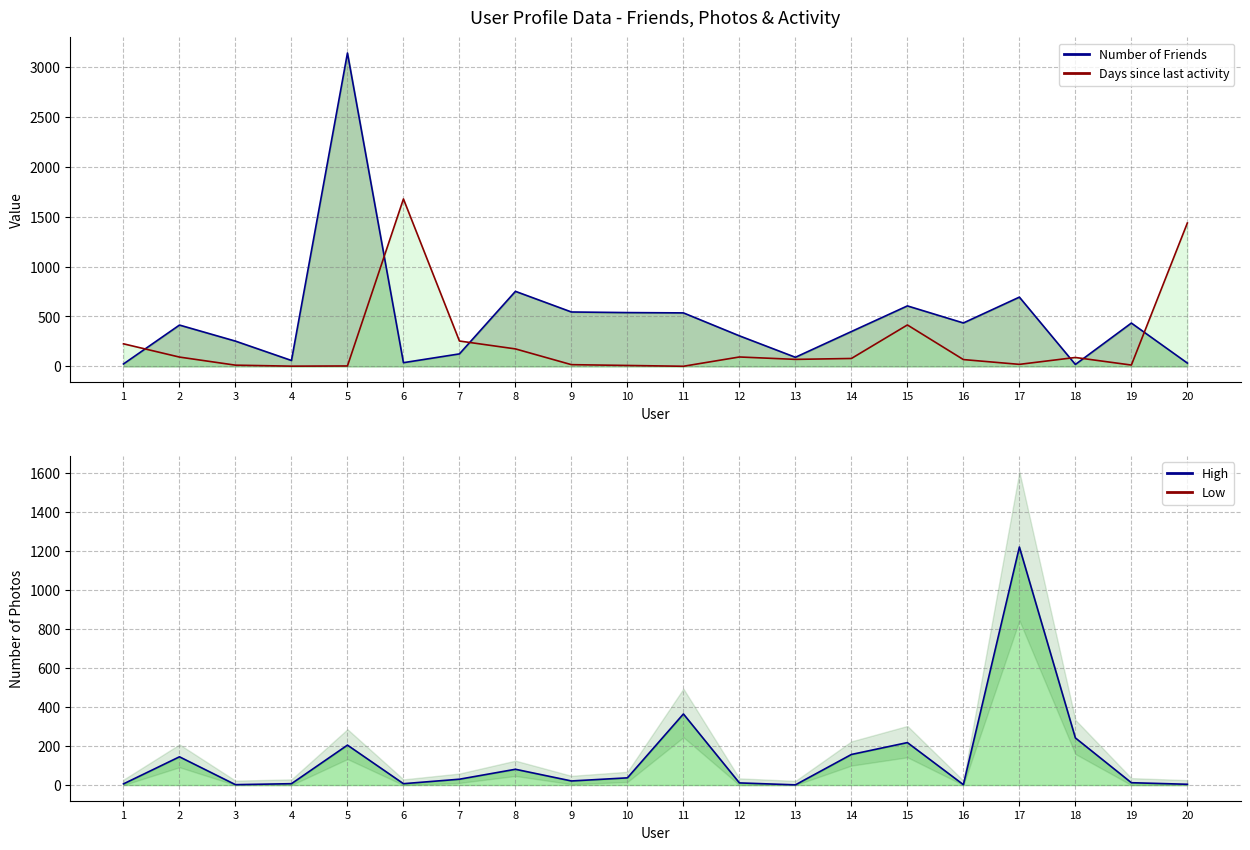

Rank the series at 15 from highest to lowest value.

Number of Friends (line), Days since last activity (line), Number of Photos (High)